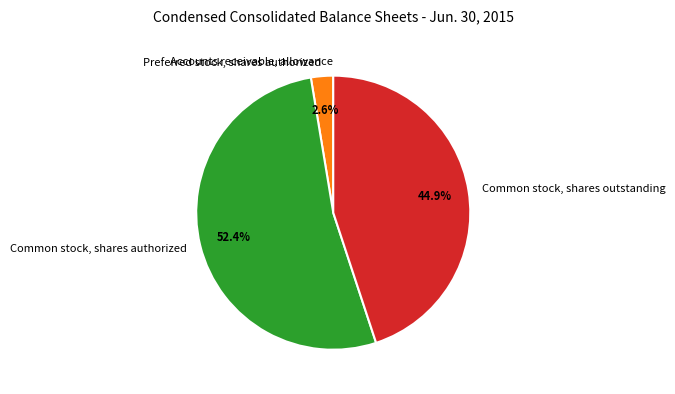

Which category accounts for the majority?

Common stock, shares authorized